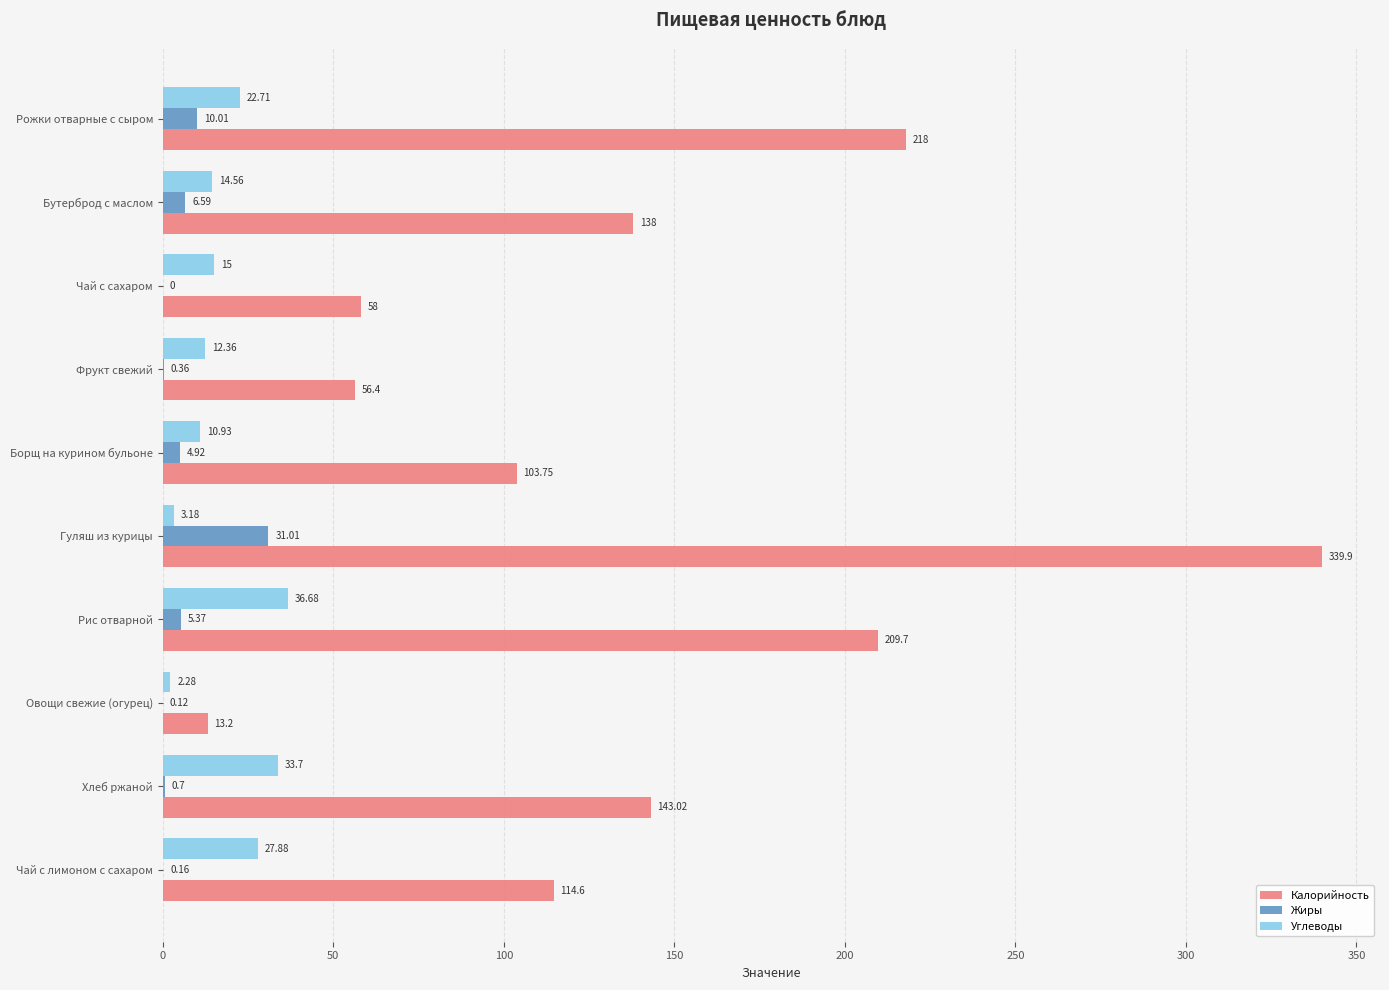

Is the value of Углеводы at Овощи свежие (огурец) greater than the value of Жиры at Чай с сахаром?

Yes